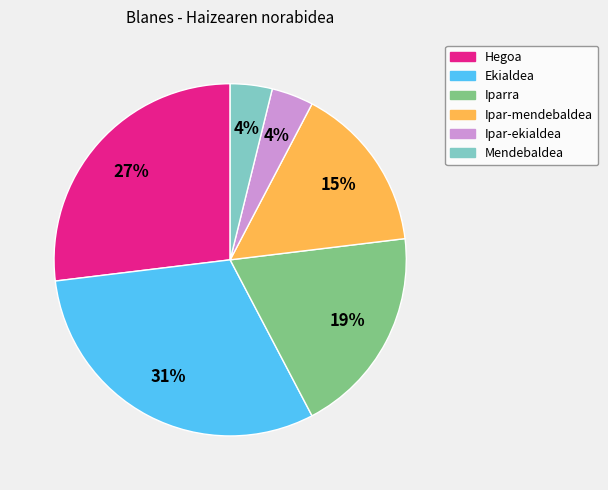

Is Ipar-ekialdea the majority of the pie?

No